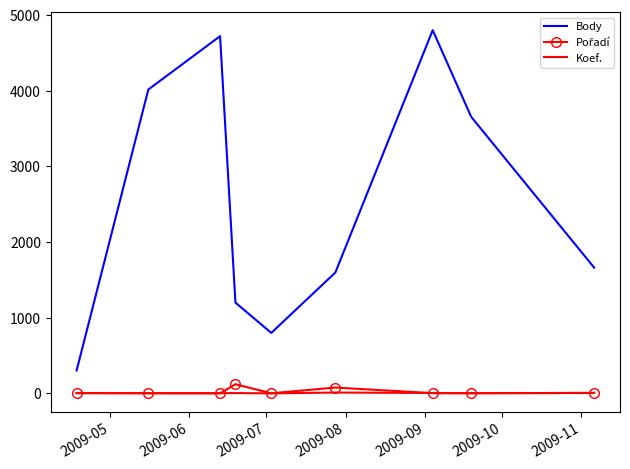

What is the maximum value for Body?

4800